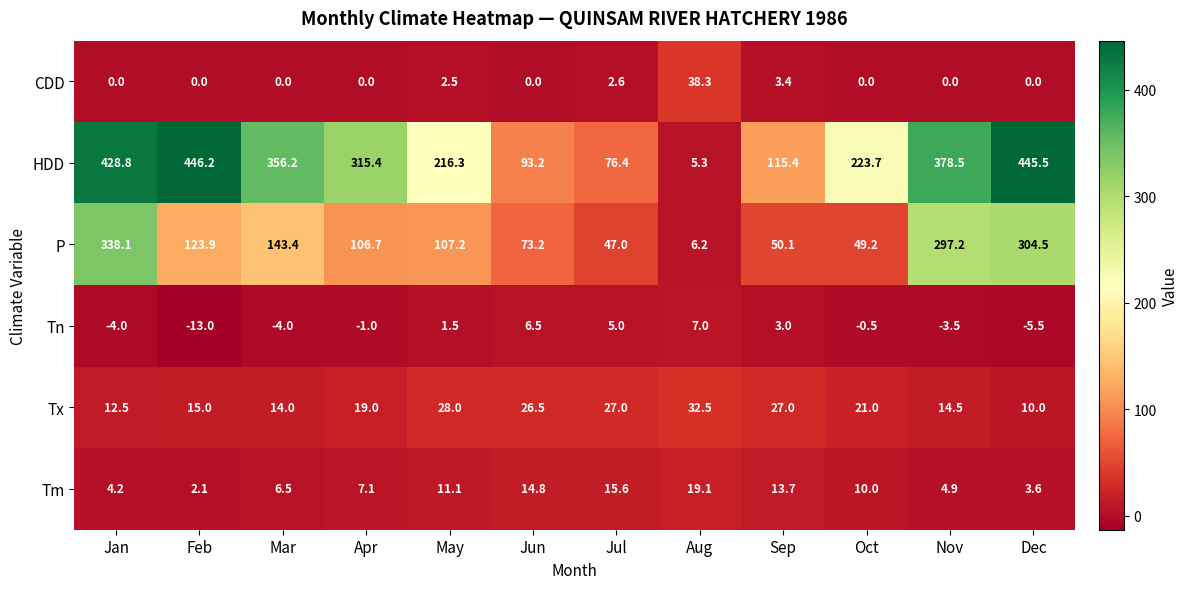

What is the difference between the maximum and minimum values in the HDD series?

440.9